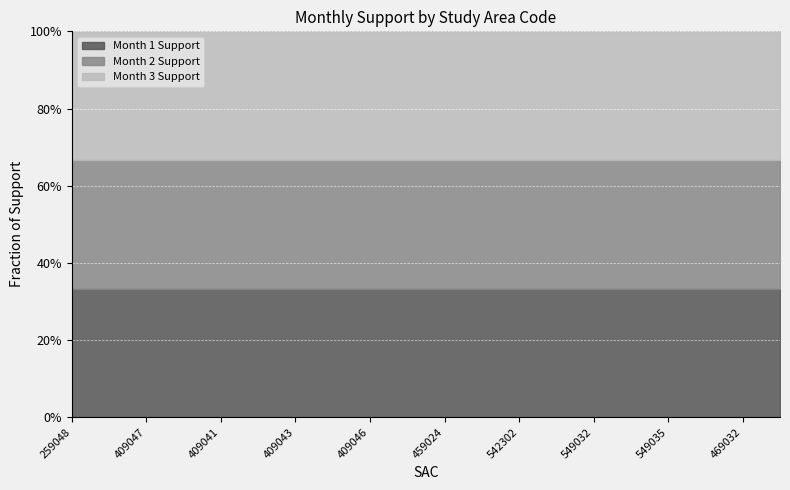

True or false: Month 3 Support and Month 1 Support intersect in this chart.

False